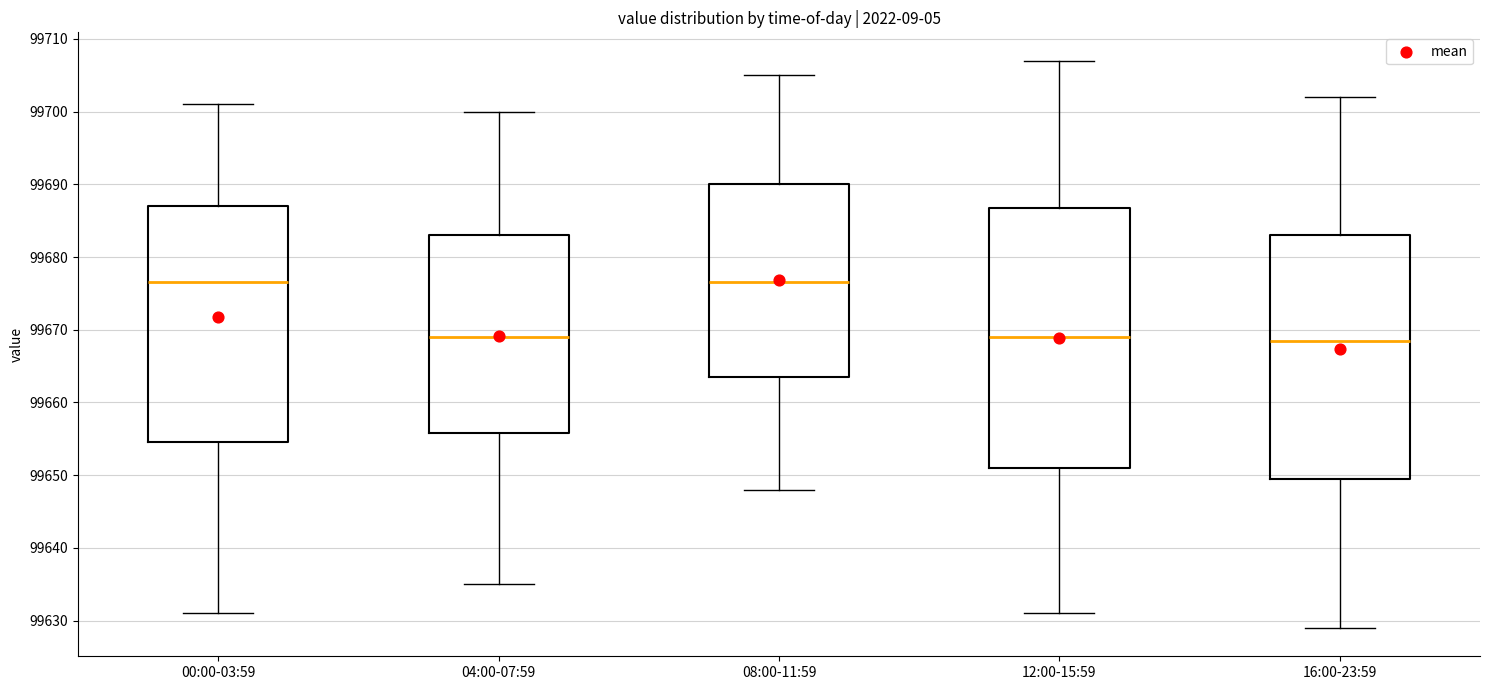

Where does the median line of the box for 00:00-03:59 sit on the y-axis? The values are not printed on the chart, so give them approximately, as read against the axis.

99677